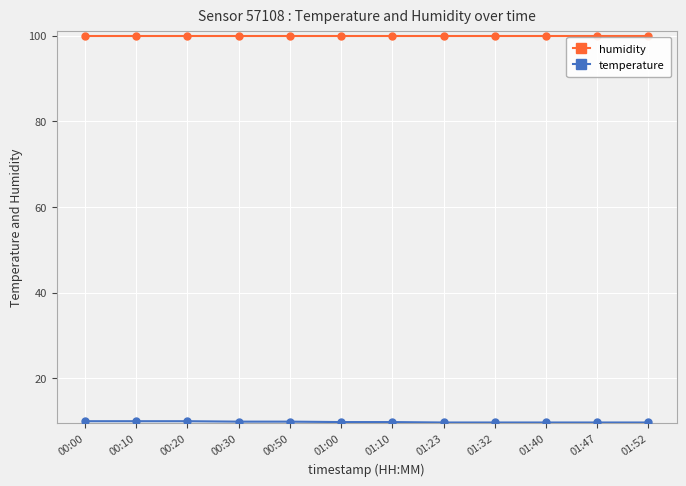

The value of humidity at 01:47 is 171.1. True or false?

False